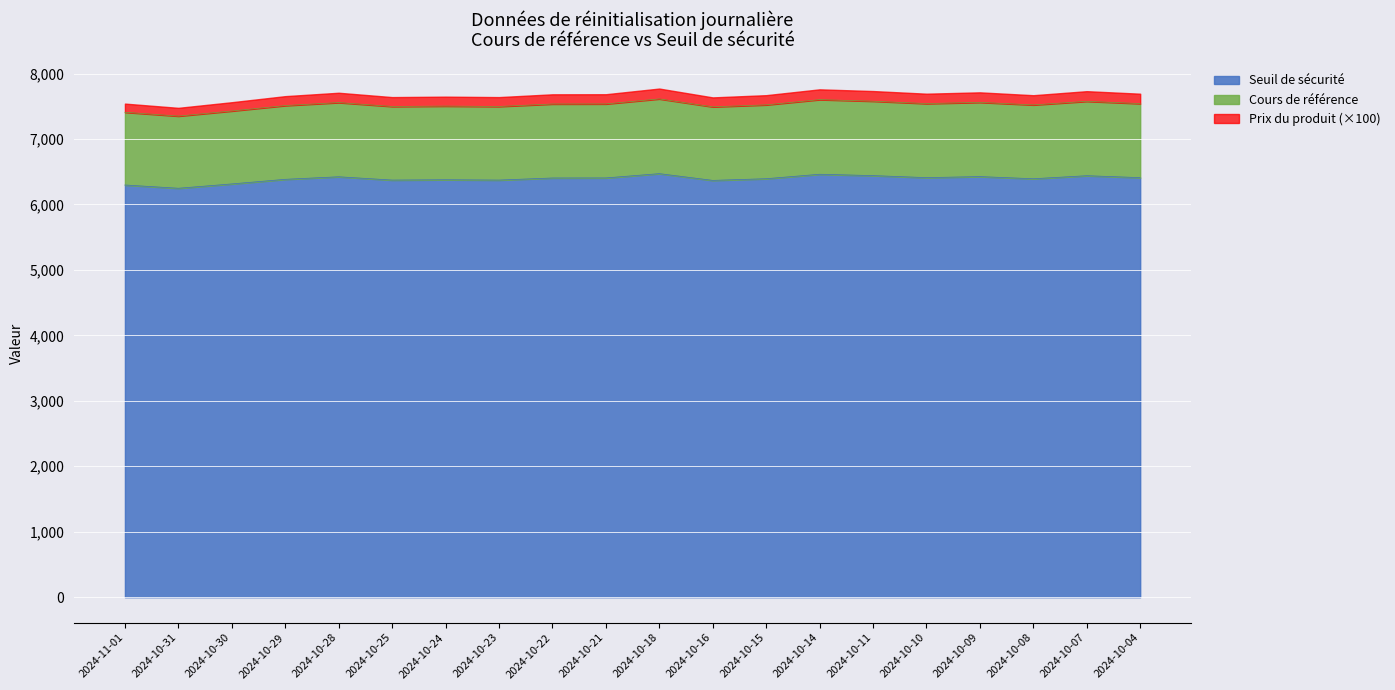

True or false: Seuil de sécurité has a value of 11462.7 at 2024-10-22.

False